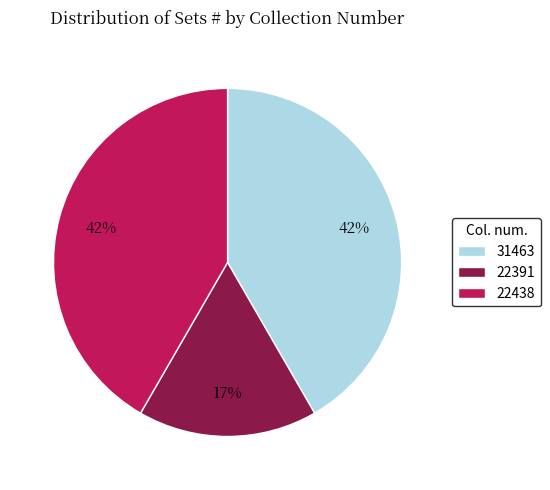

How many slices are in this pie chart?

3